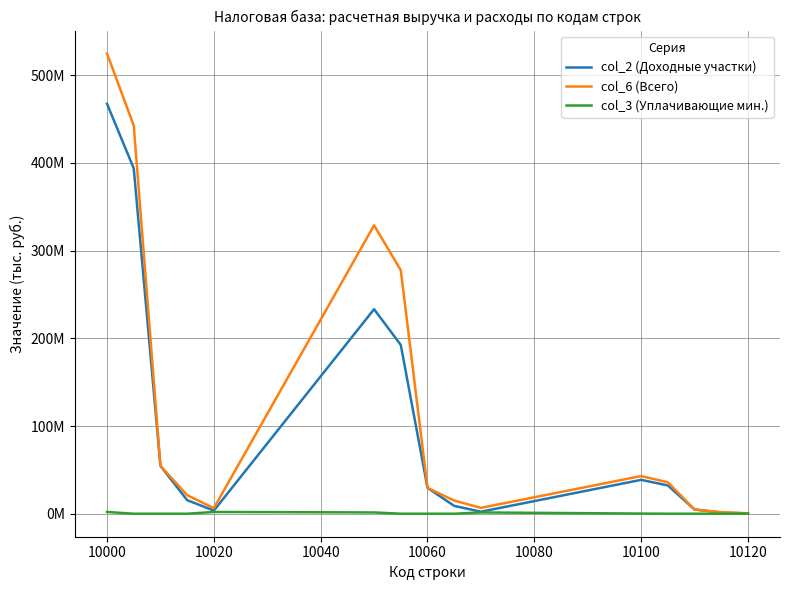

What are all the series names shown in the legend?

col_2 (Доходные участки), col_6 (Всего), col_3 (Уплачивающие мин.)